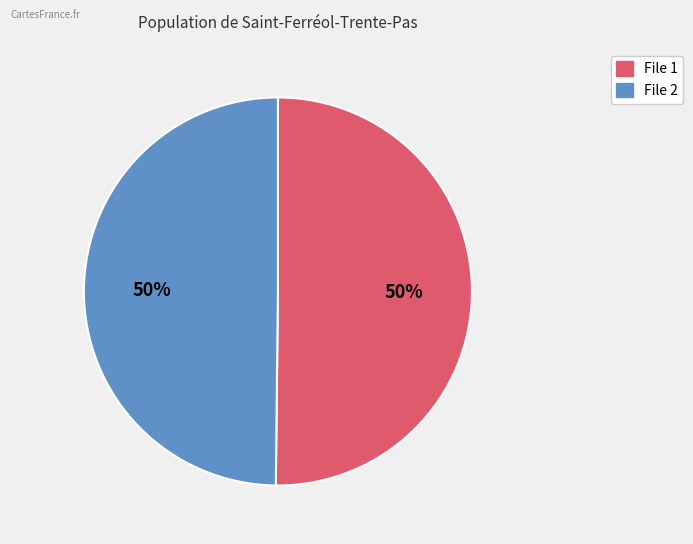

How many slices are in this pie chart?

2